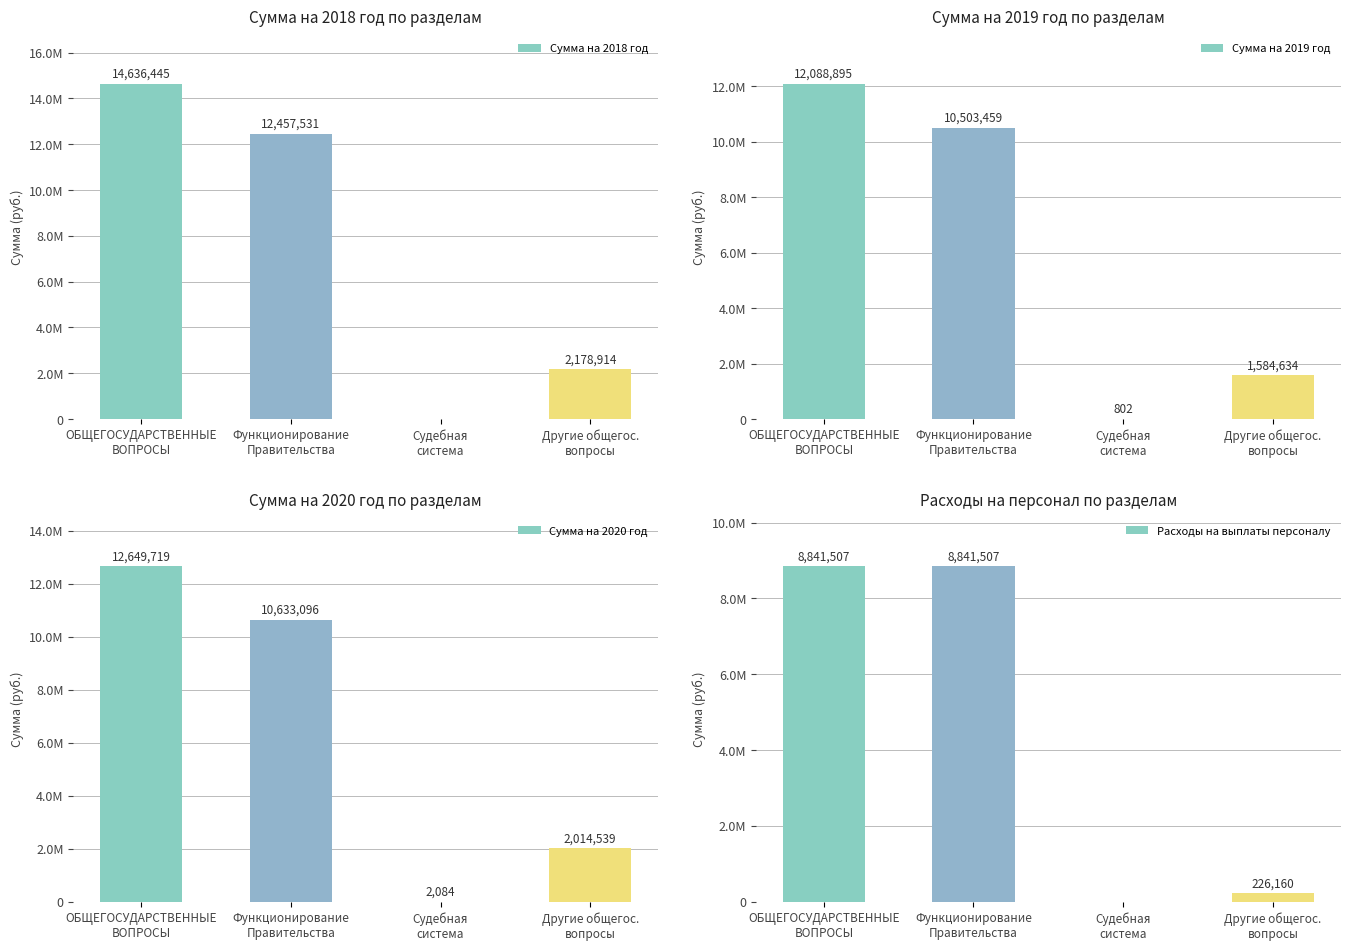

What is the label of the 4th bar from the right?

ОБЩЕГОСУДАРСТВЕННЫЕ
ВОПРОСЫ